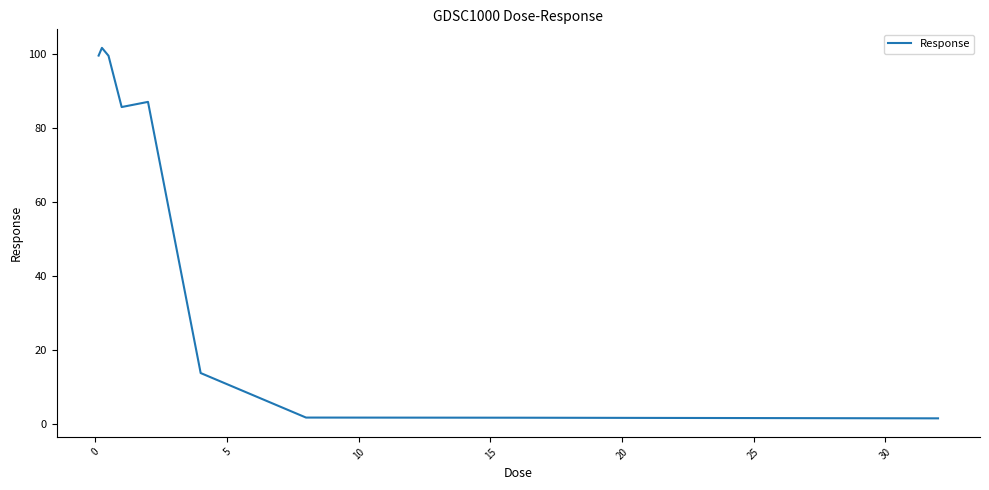

What is the greatest value displayed?

101.7